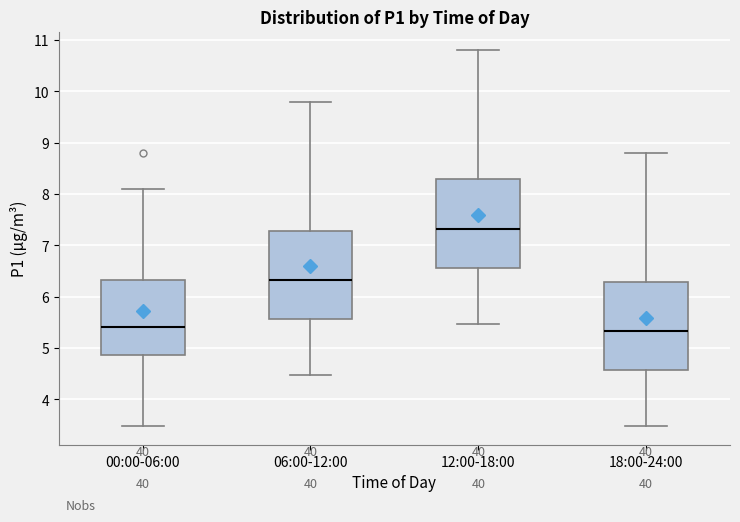

Reading left to right, read every box against the y-axis: the position of its median line, the range the box covers, and the ends of its whiskers. The values are not printed on the chart, so give them approximately, as read against the axis.

00:00-06:00: median 5.4, box 4.9 to 6.3, whiskers 3.5 to 8.1
06:00-12:00: median 6.3, box 5.6 to 7.3, whiskers 4.5 to 9.8
12:00-18:00: median 7.3, box 6.6 to 8.3, whiskers 5.5 to 10.8
18:00-24:00: median 5.3, box 4.6 to 6.3, whiskers 3.5 to 8.8